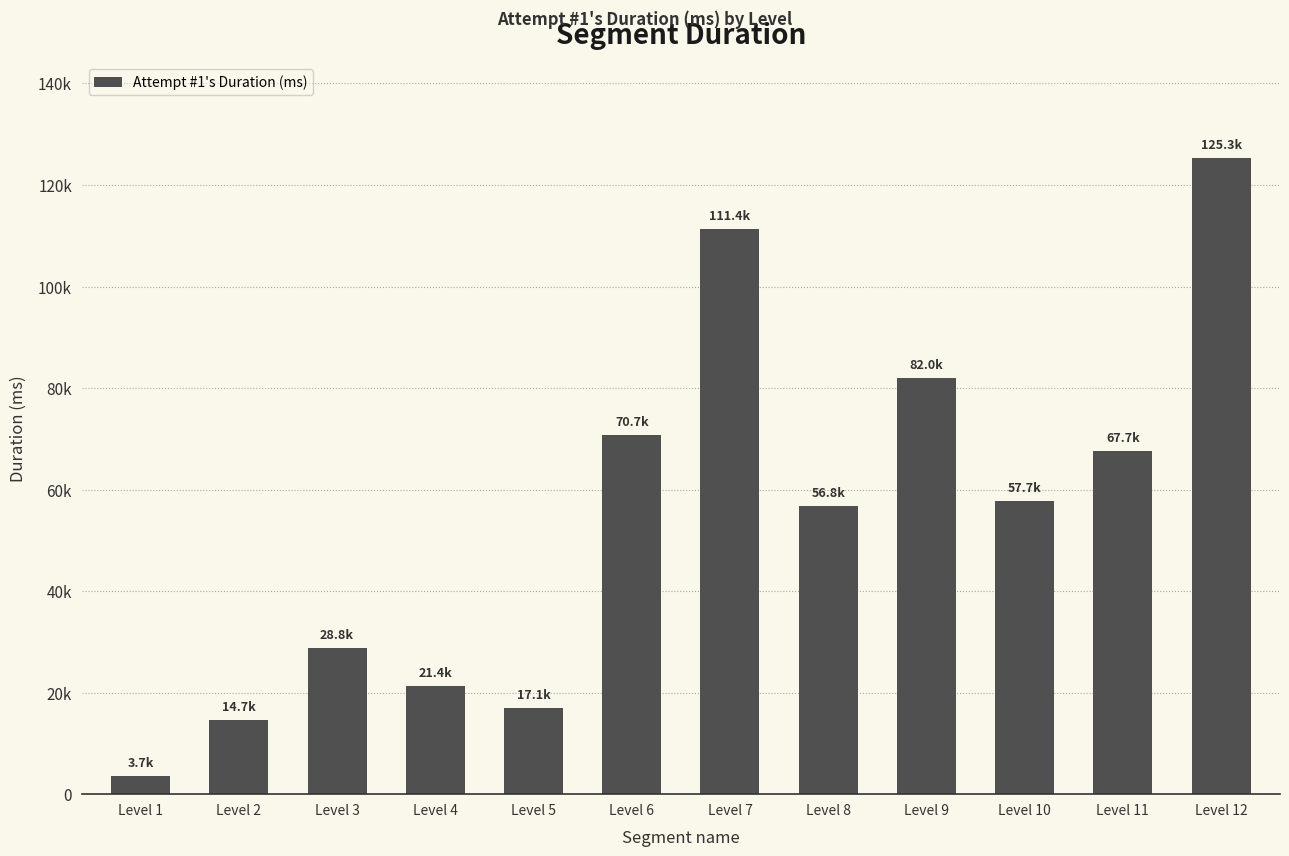

What is the sum of the values at Level 10 and Level 1?

61386